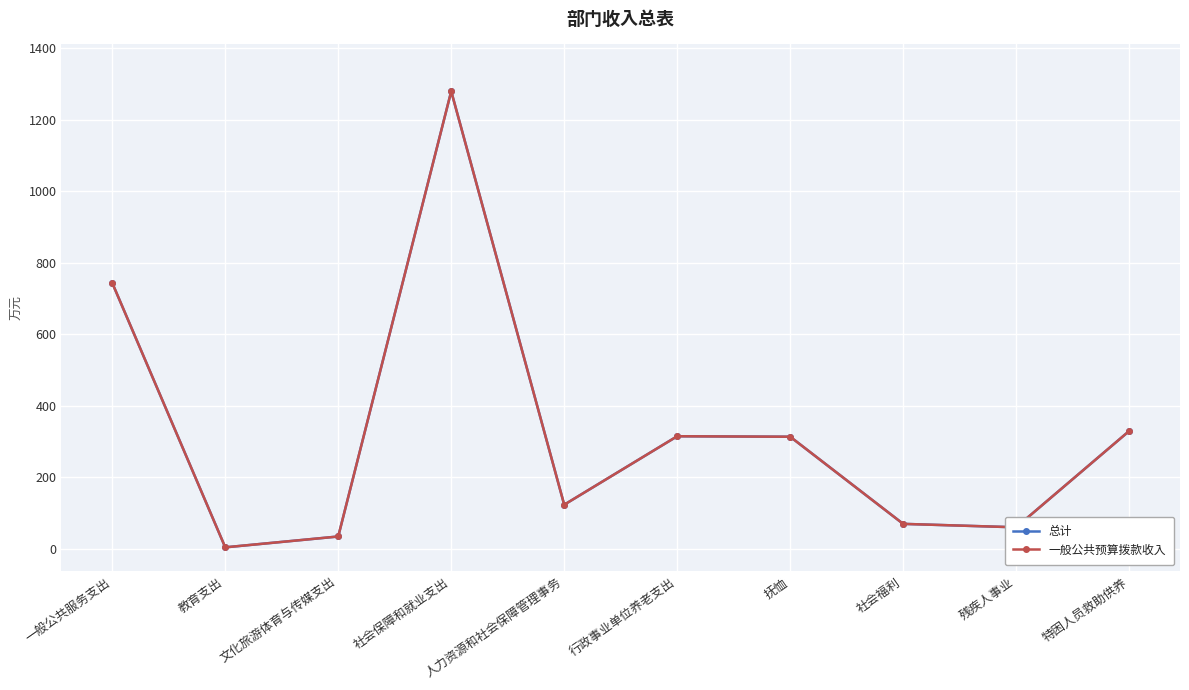

The 总计 series shows 60.5 at 残疾人事业. True or false?

True